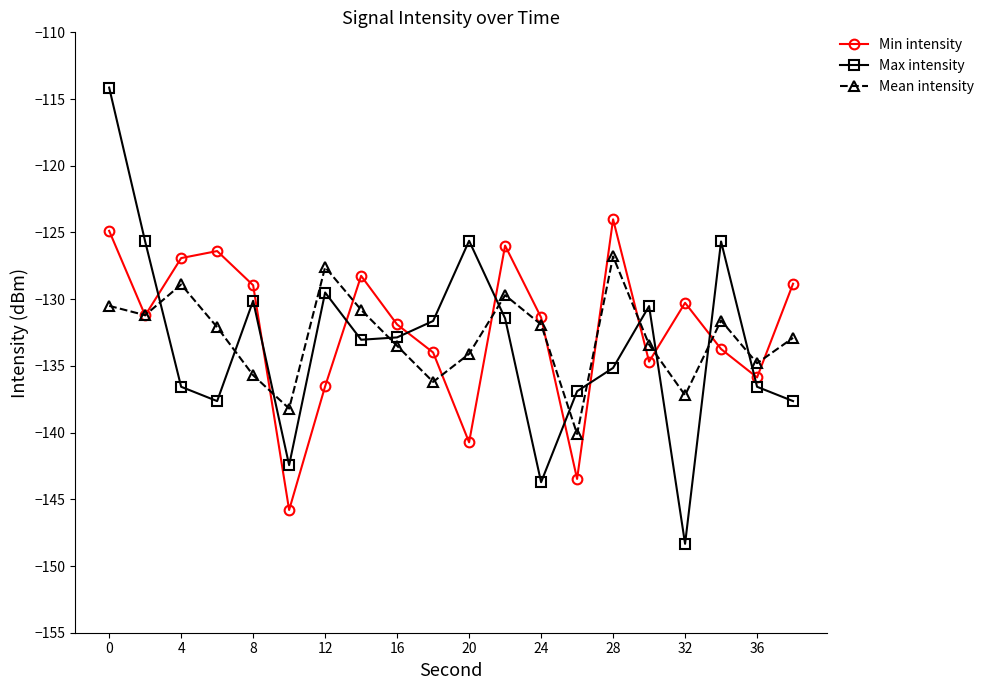

In Max intensity, how many points are lower than both neighbors (excluding endpoints)?

5